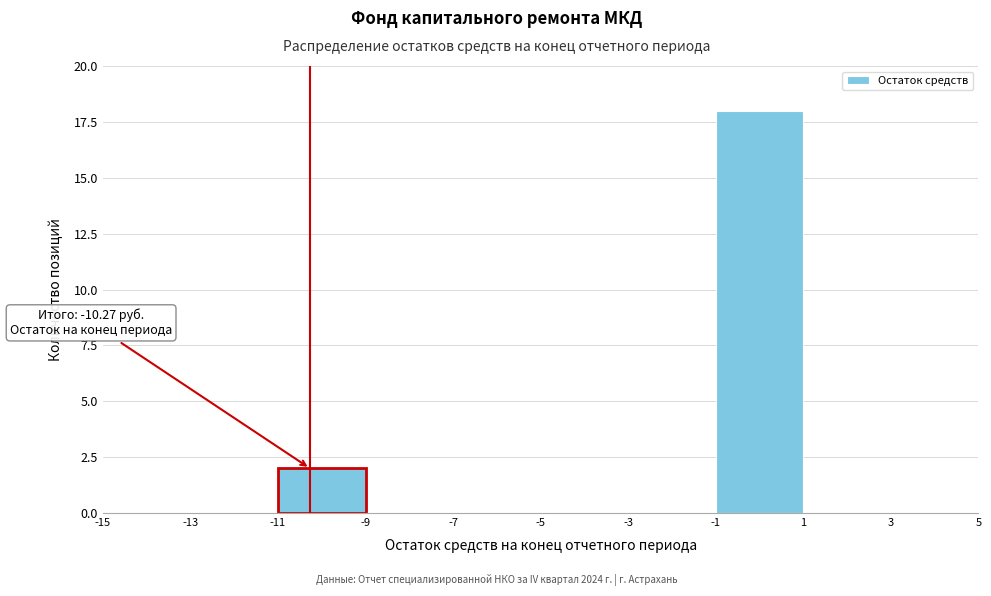

Over which range of the x-axis is the bar tallest?

-1 to 1